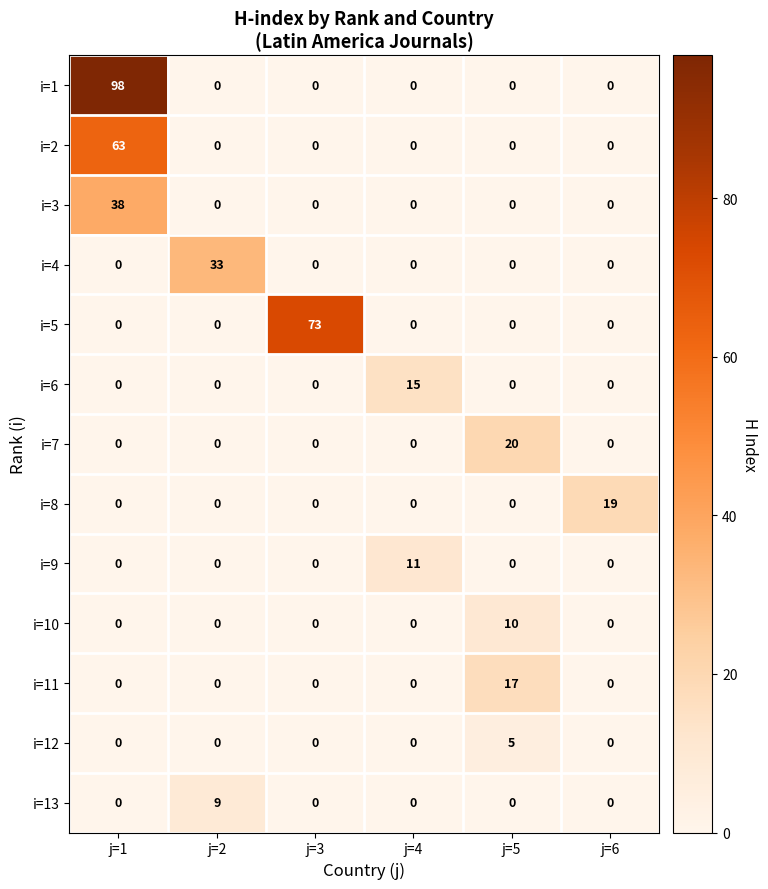

At how many categories does at least one series exceed 85?

1